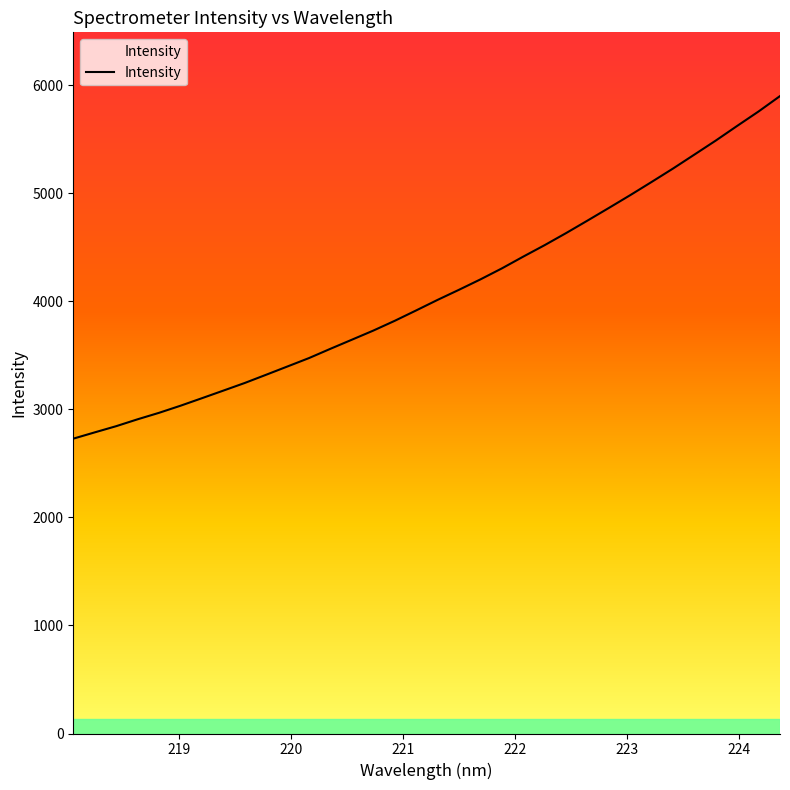

Reading right to left, extract all data points from this chart.

5900.1	5757.9	5624.3	5488.6	5358.7	5229.5	5105.4	4983.2	4864.5	4747.4	4631.7	4520.3	4414.0	4304.9	4203.2	4107.1	4013.6	3916.1	3820.0	3729.5	3645.1	3561.1	3475.3	3397.9	3320.9	3244.7	3173.9	3103.5	3033.9	2968.3	2908.3	2844.6	2787.3	2729.1